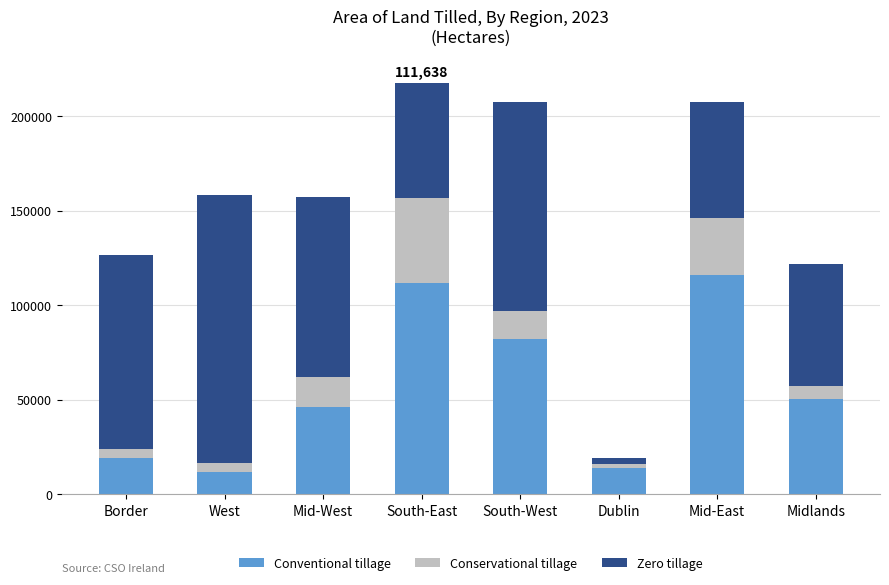

What is the maximum value for Conventional tillage?

116128